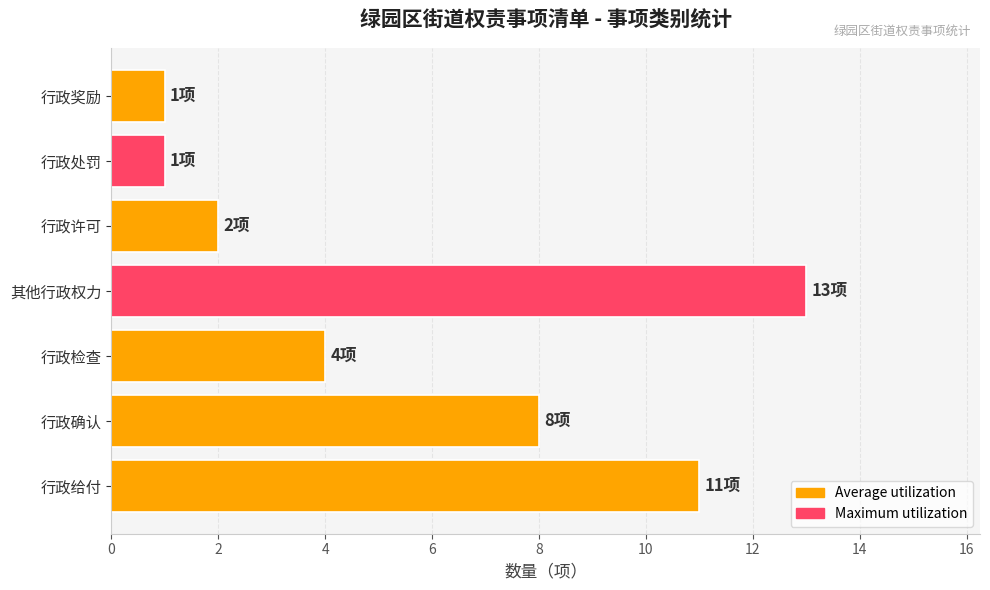

Between 行政给付 and 其他行政权力, which is larger?

其他行政权力